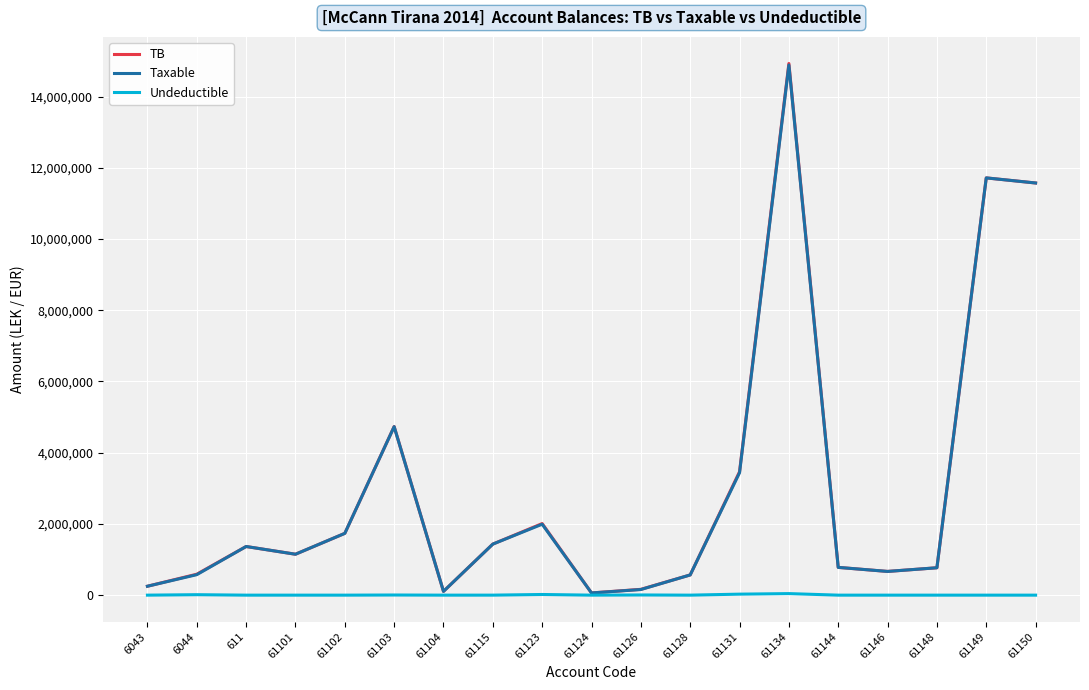

At how many categories does at least one series exceed 4133145?

4